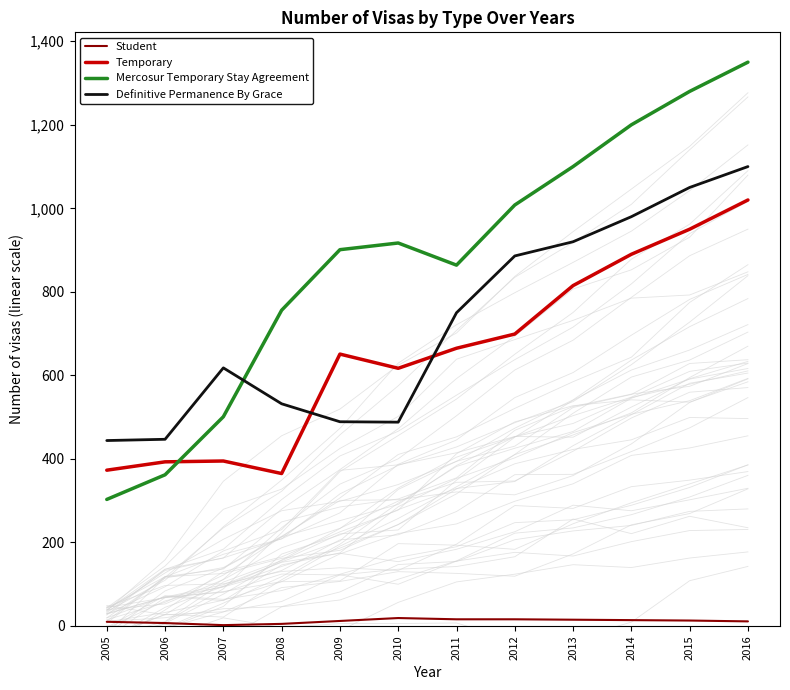

True or false: Temporary has a value of 665 at 2011.

True